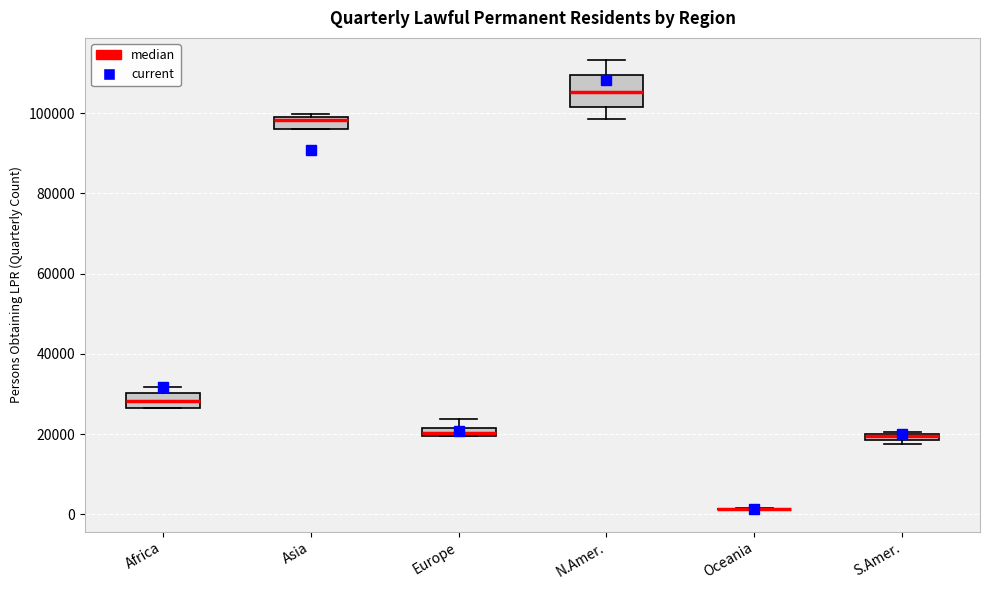

Which box is the tallest, from its lower edge to its upper edge?

N.Amer.